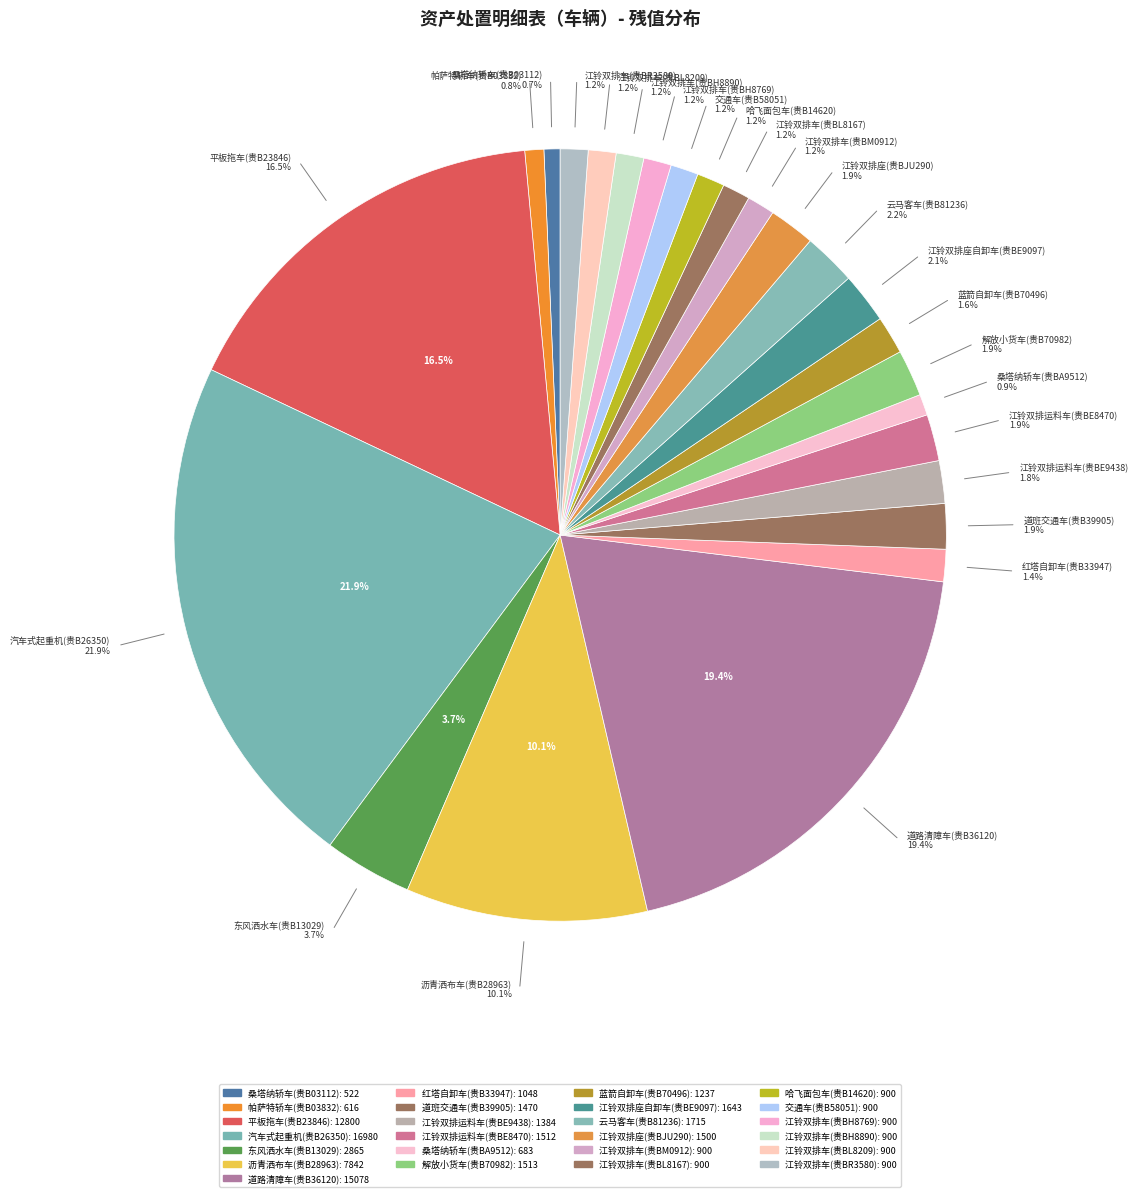

Between 江铃双排车(贵BM0912) and 蓝箭自卸车(贵B70496), which is larger?

蓝箭自卸车(贵B70496)